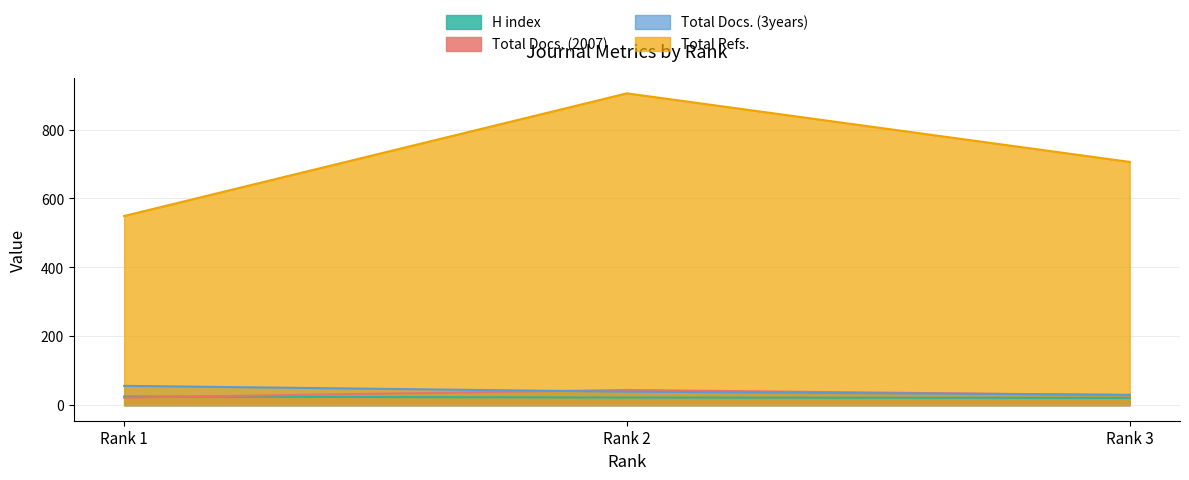

Is the value of Total Docs. (3years) at Rank 3 greater than the value of H index at Rank 1?

Yes